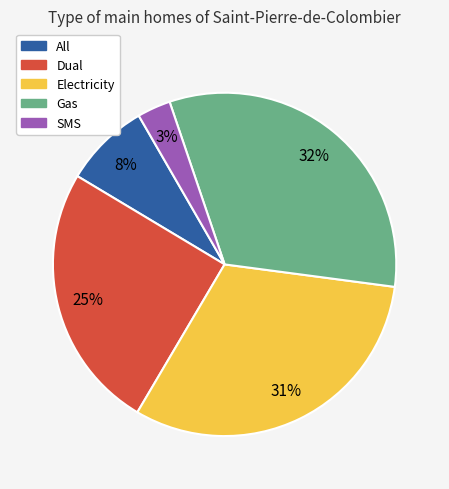

True or false: Dual accounts for 25% of the total.

True